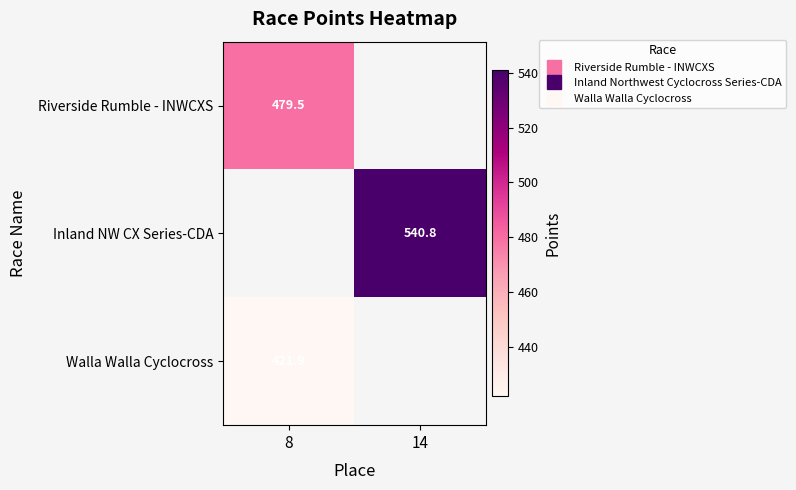

How many positive values does the Inland NW CX Series-CDA series have?

1